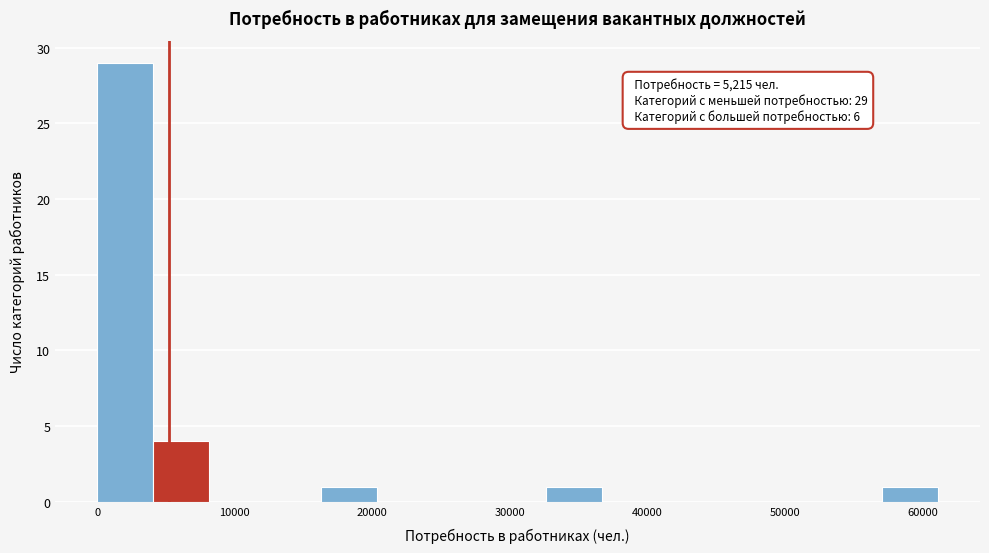

Over which range of the x-axis is the bar tallest?

0 to 4000